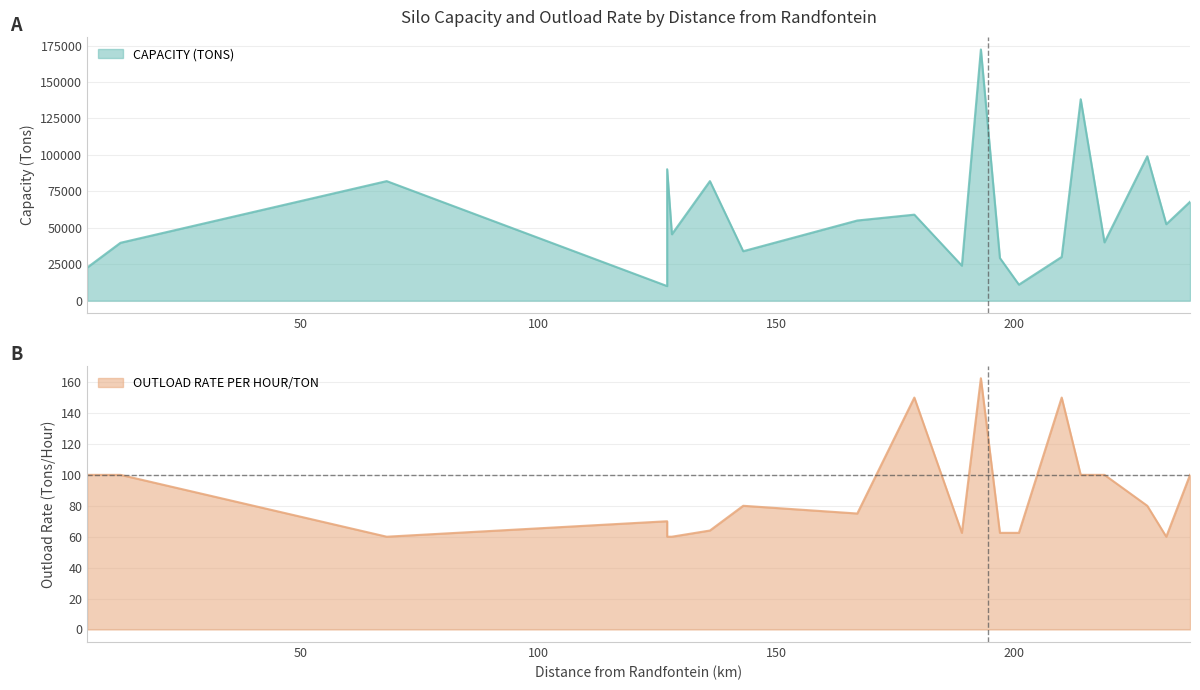

How many lines are shown in the chart?

2